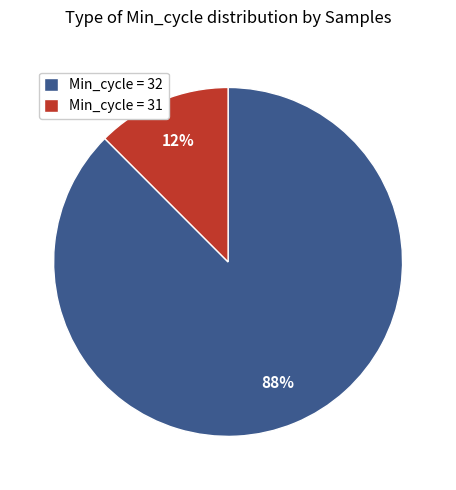

How many slices are in this pie chart?

2